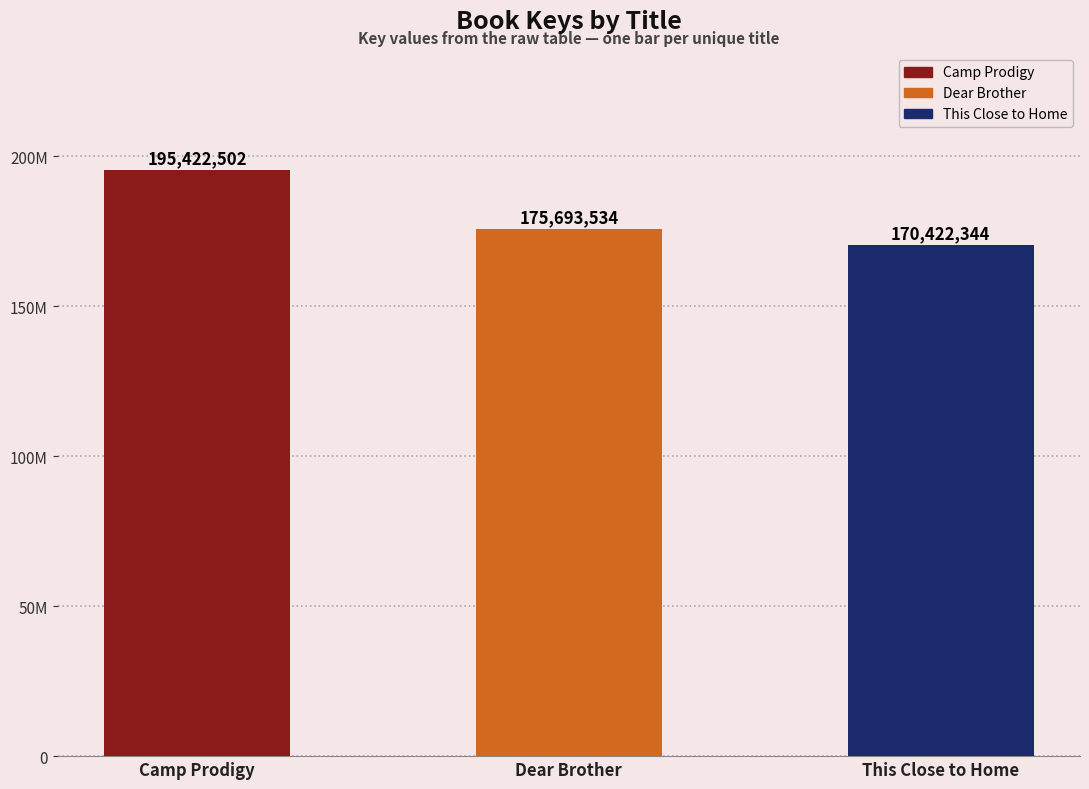

List the labels in order of value, largest first.

Camp Prodigy, Dear Brother, This Close to Home